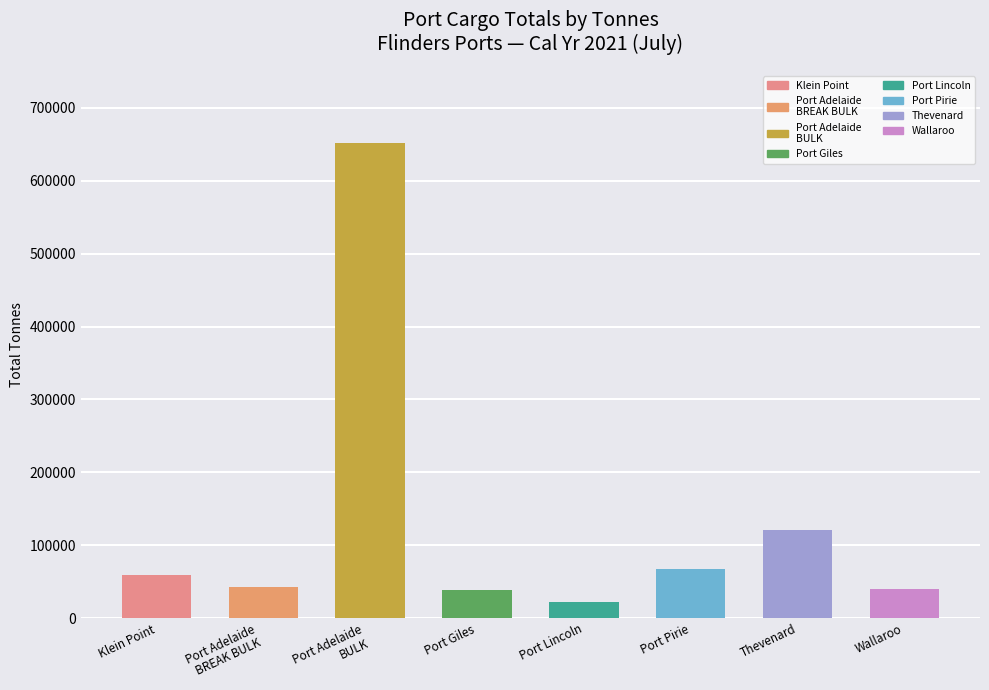

Count the number of data series in this chart.

1